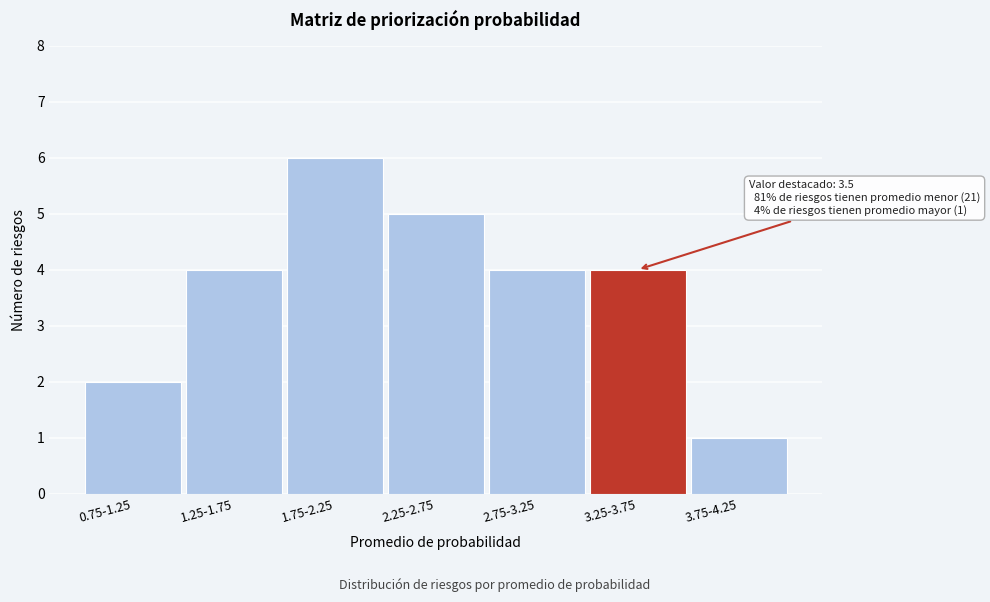

Reading right to left, list all the values displayed in this chart.

3.75-4.25=1	3.25-3.75=4	2.75-3.25=4	2.25-2.75=5	1.75-2.25=6	1.25-1.75=4	0.75-1.25=2